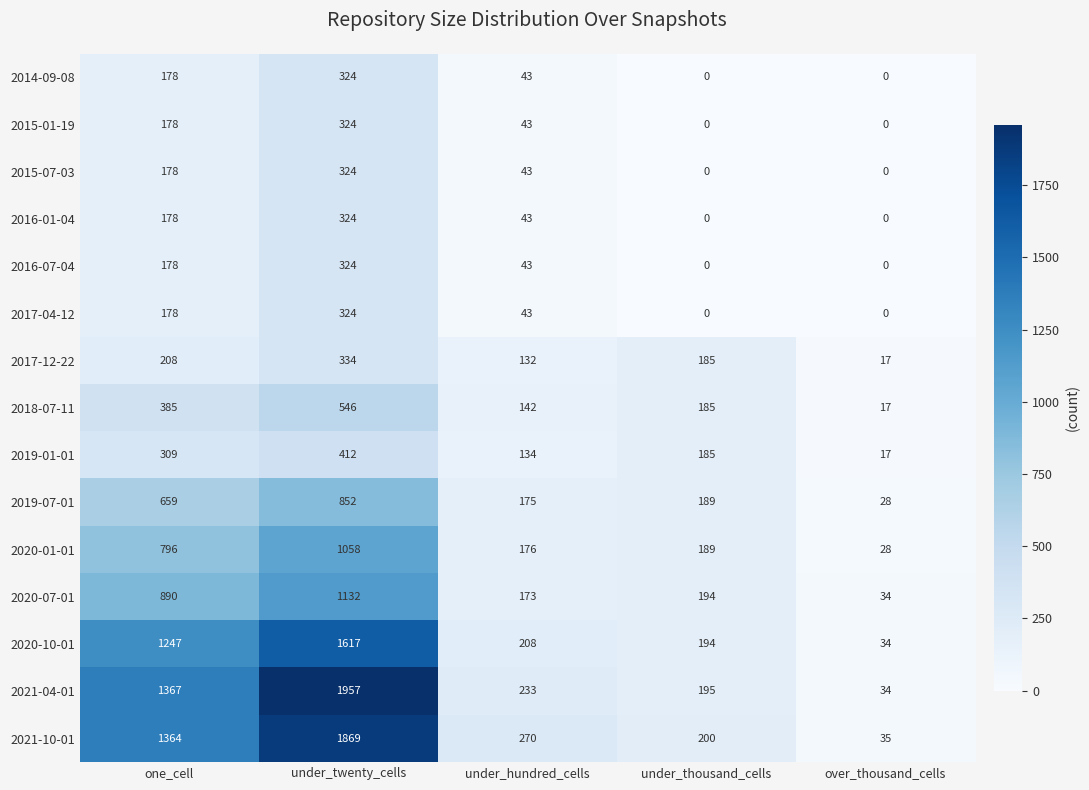

What is the difference between the maximum and second lowest values in the 2020-10-01 series?

1423